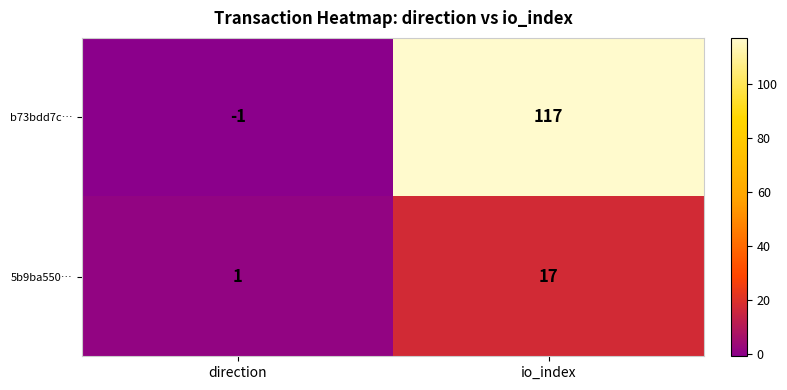

Is it true that b73bdd7c… equals -1 at direction?

True